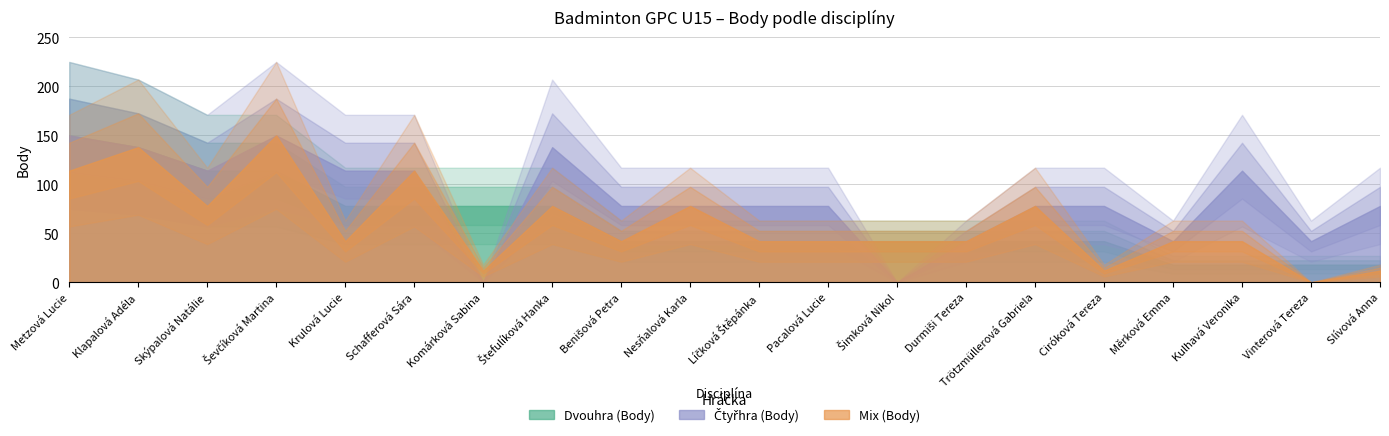

True or false: Dvouhra (Body) and Čtyřhra (Body) cross at least once.

True